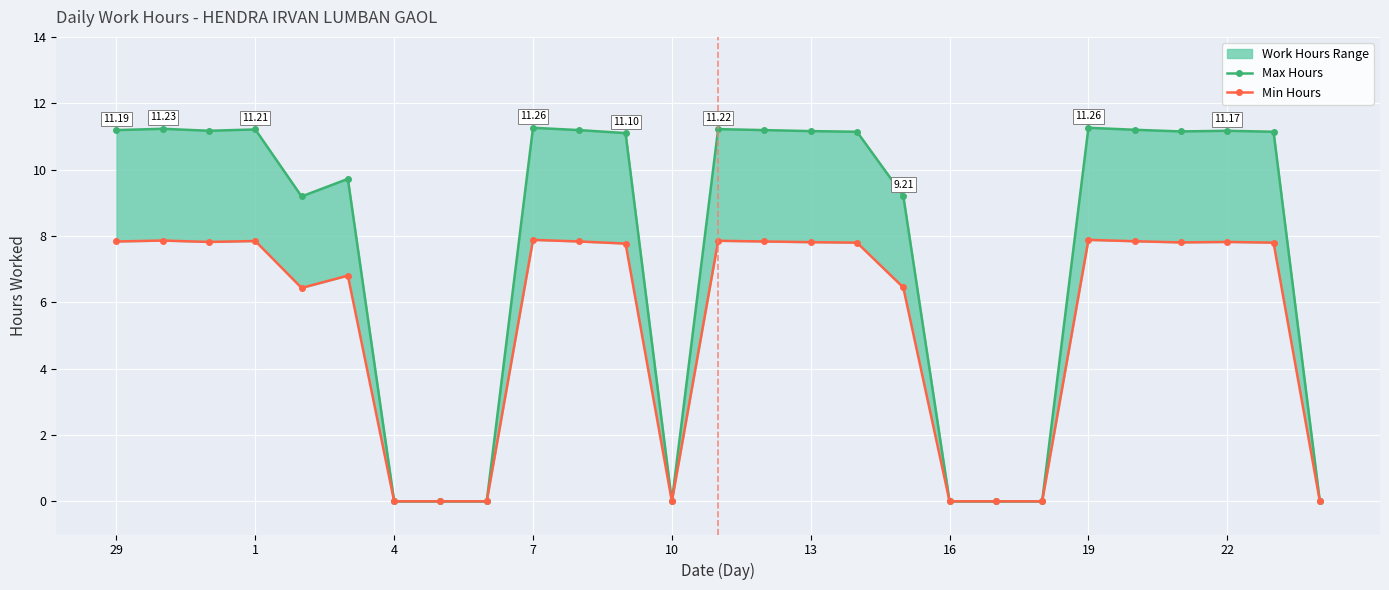

What is the value of the Max Hours point at the 18th from the left?

9.2